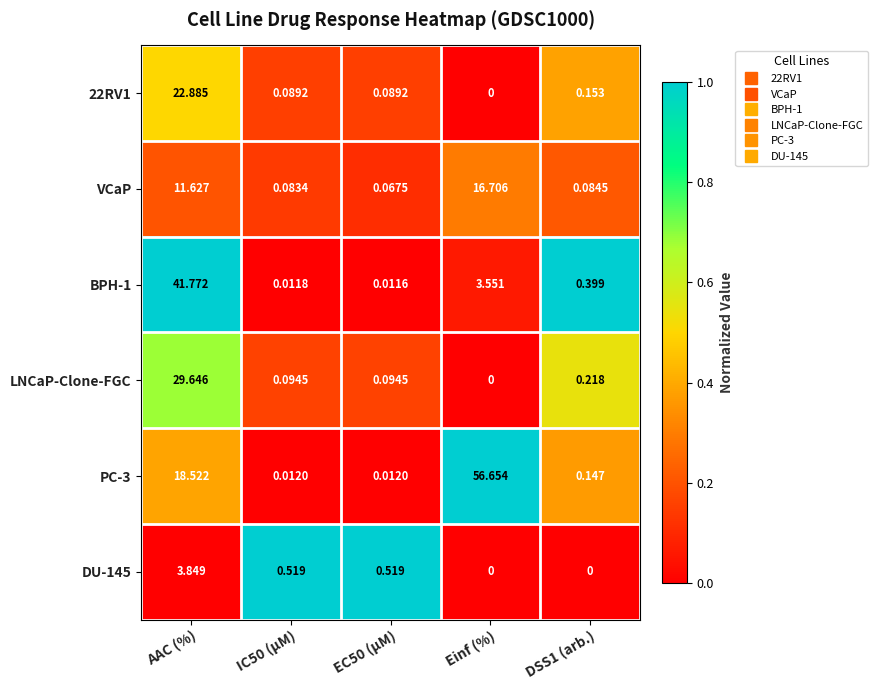

List the series in order of their peak value, highest first.

PC-3, BPH-1, LNCaP-Clone-FGC, 22RV1, VCaP, DU-145